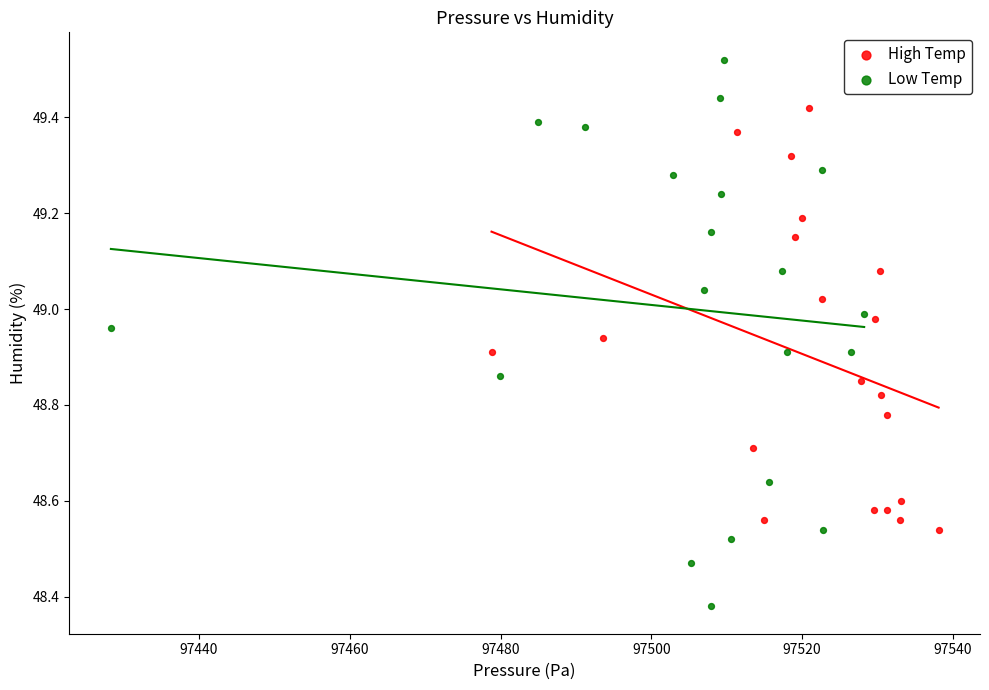

Which series reaches the maximum Y coordinate?

Low Temp